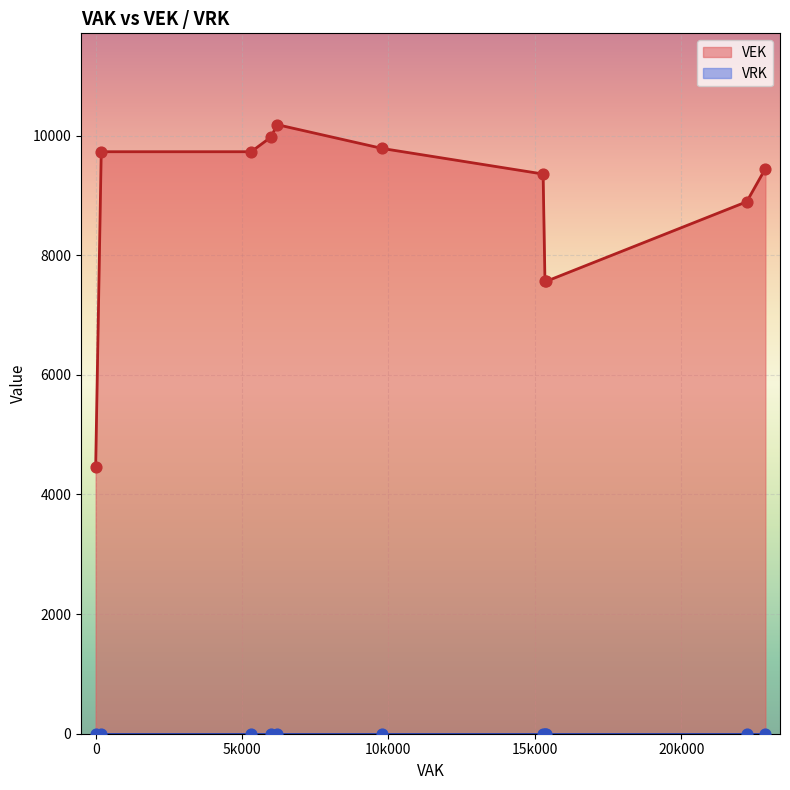

What is the highest value of the VEK series?

10182